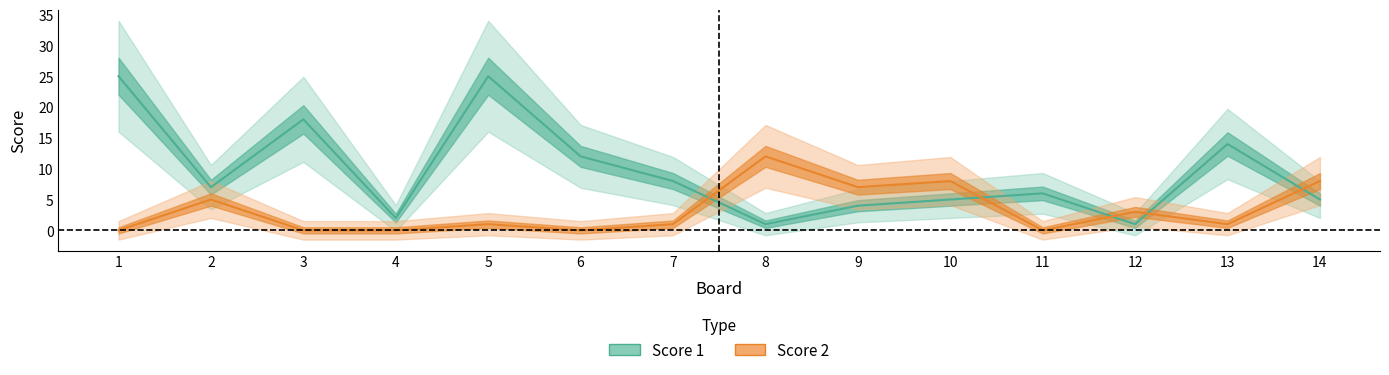

List the labels in order of Score 1 value, largest first.

1, 5, 3, 13, 6, 7, 2, 11, 10, 14, 9, 4, 8, 12